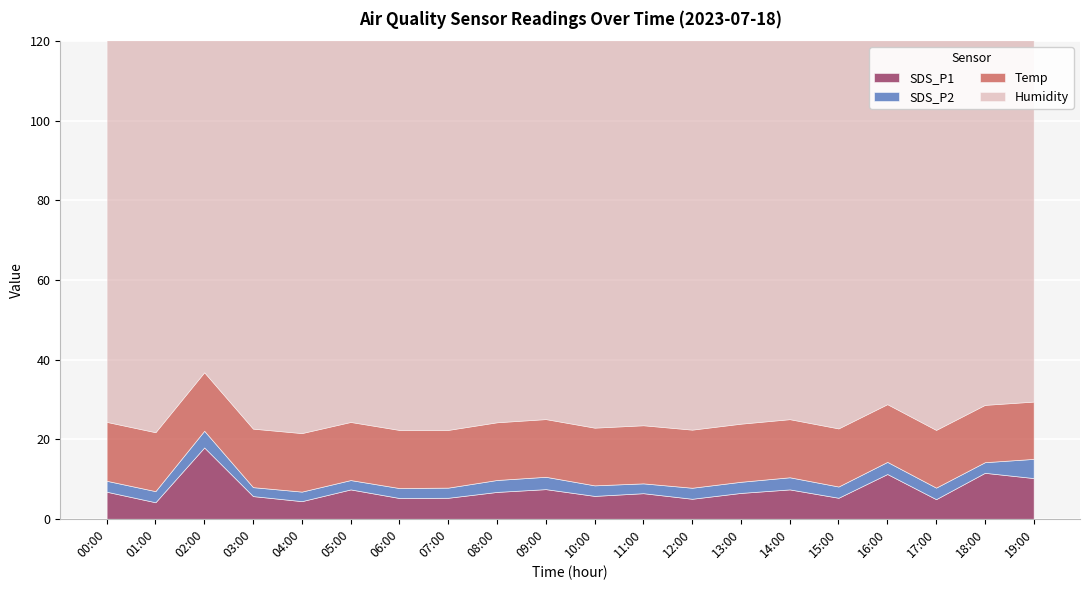

At which category is the sum across all series the highest?

02:00